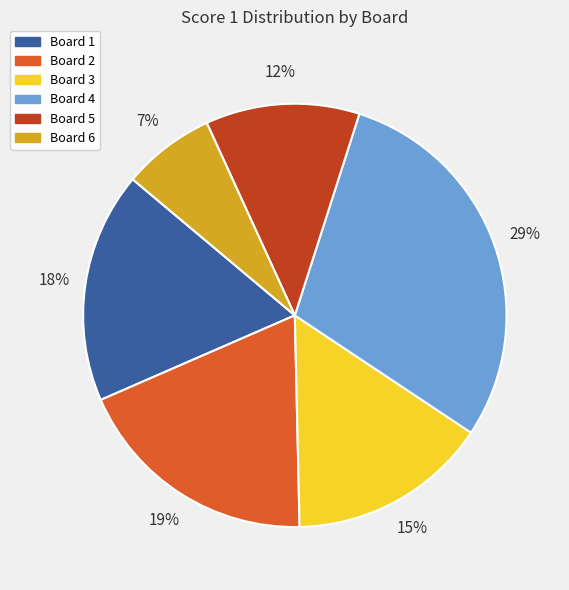

To the nearest percent, what is the difference between the Board 4 and Board 6 slice percentages?

22%